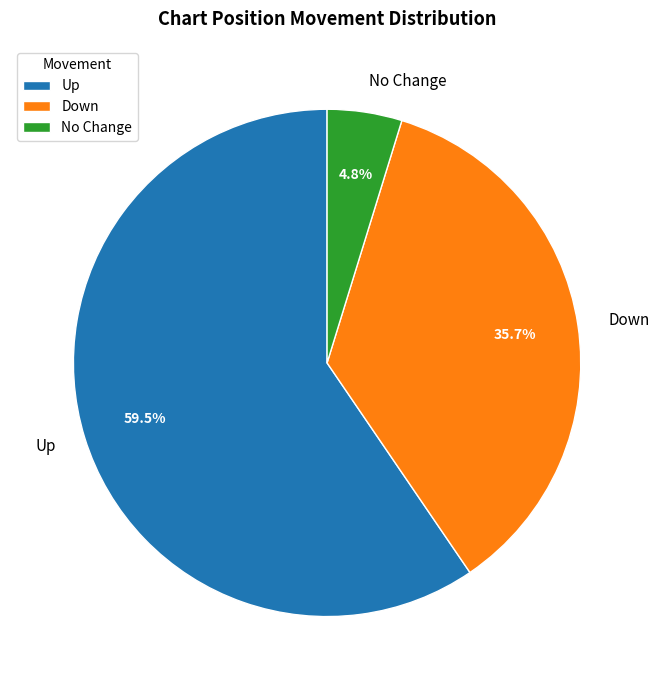

Is there a majority slice in this chart?

Yes